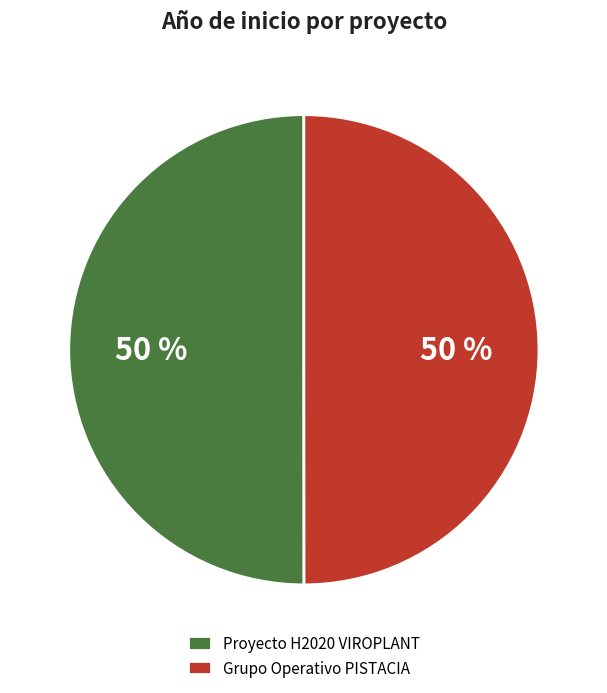

How many slices are in this pie chart?

2